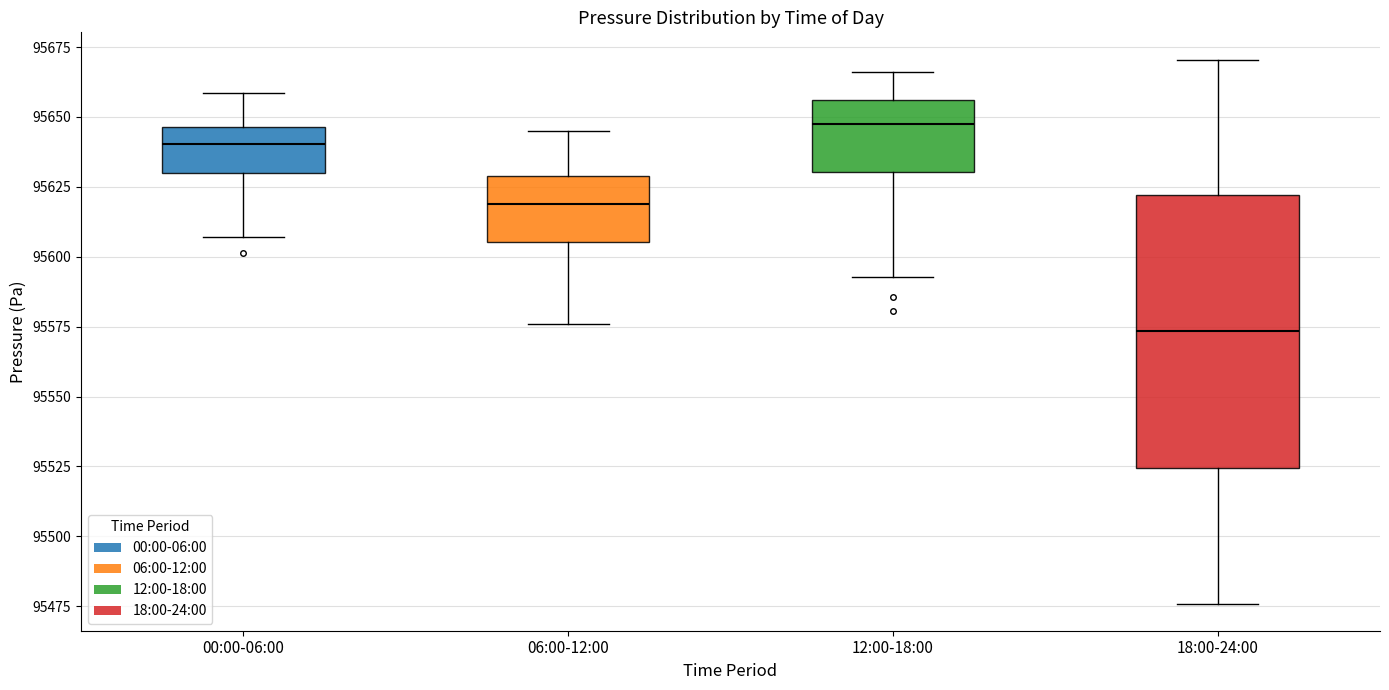

Reading left to right, read every box against the y-axis: the position of its median line, the range the box covers, and the ends of its whiskers. The values are not printed on the chart, so give them approximately, as read against the axis.

00:00-06:00: median 95640, box 95630 to 95645, whiskers 95605 to 95660
06:00-12:00: median 95620, box 95605 to 95630, whiskers 95575 to 95645
12:00-18:00: median 95645, box 95630 to 95655, whiskers 95595 to 95665
18:00-24:00: median 95575, box 95525 to 95620, whiskers 95475 to 95670